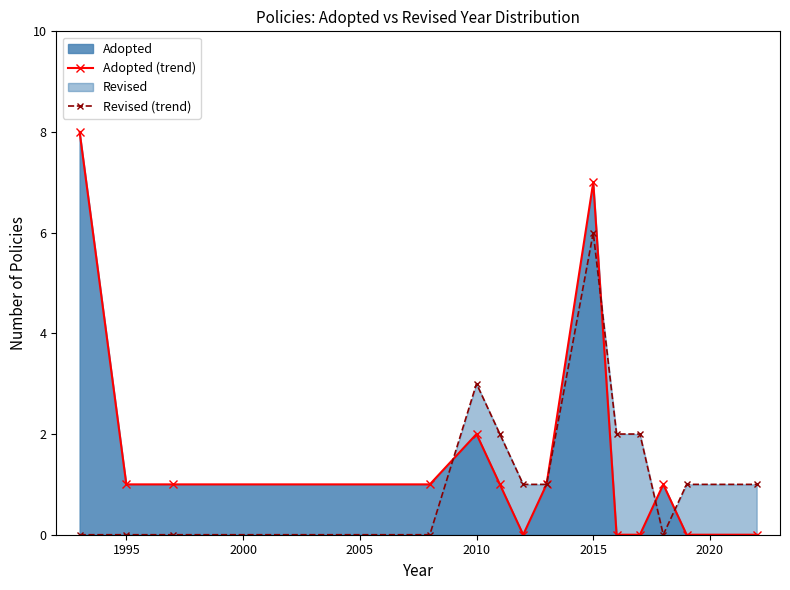

Read the Revised (trend) value at 12.

1